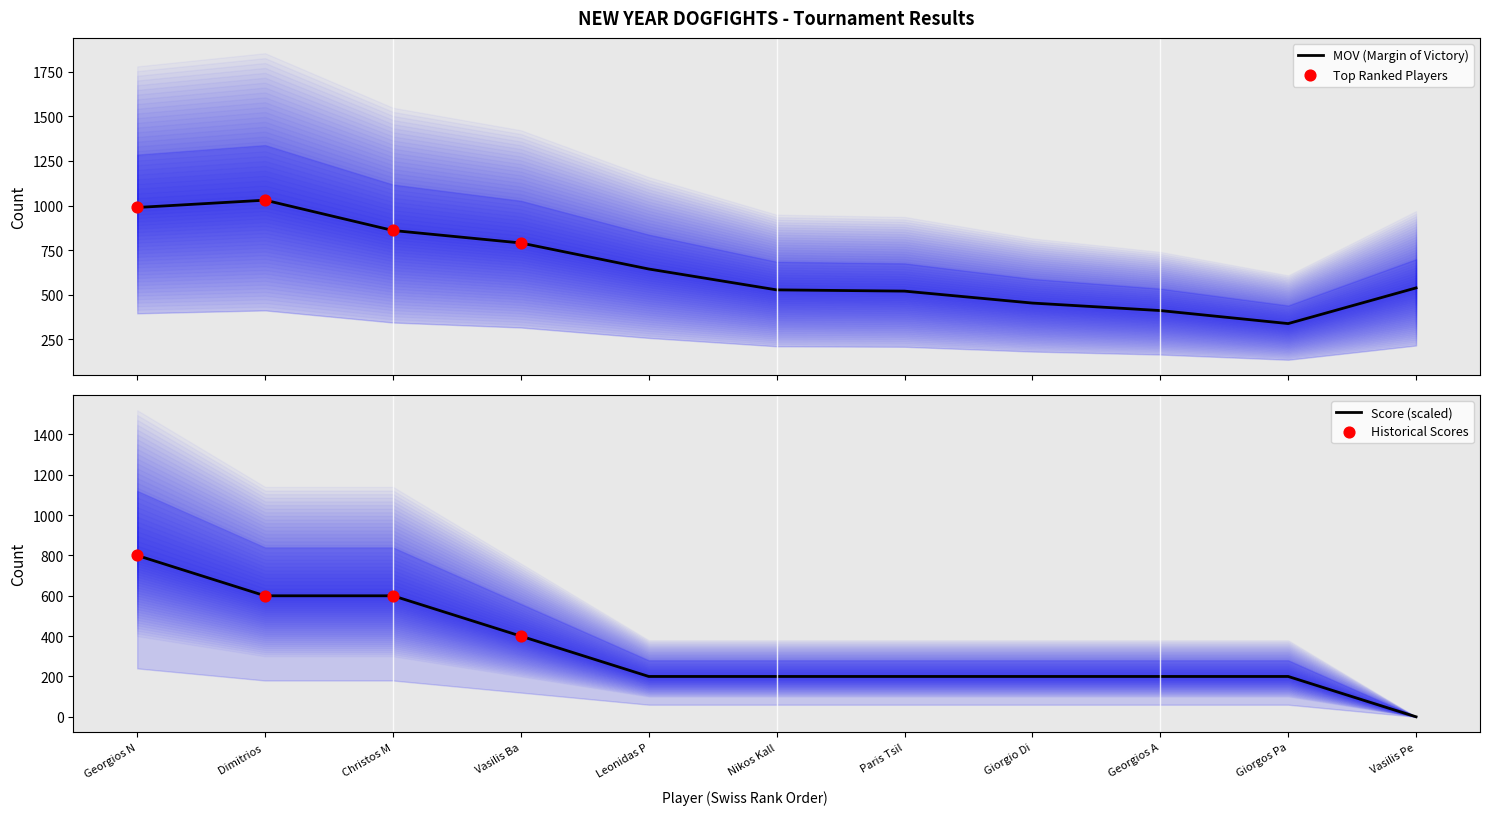

What are all the series names shown in the legend?

mov, score